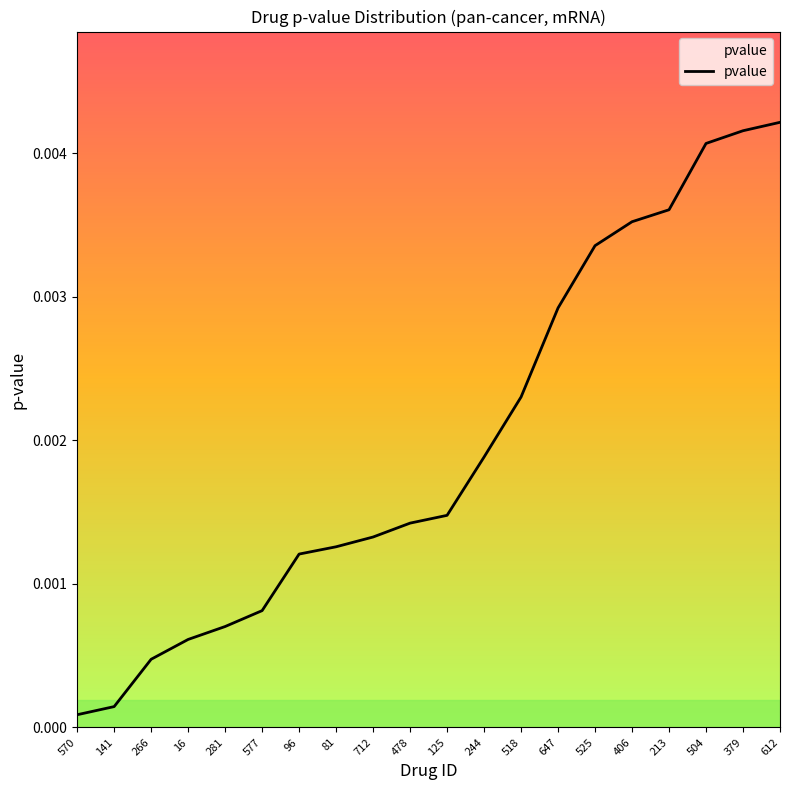

Is it true that the value at 96 is 0.0?

True